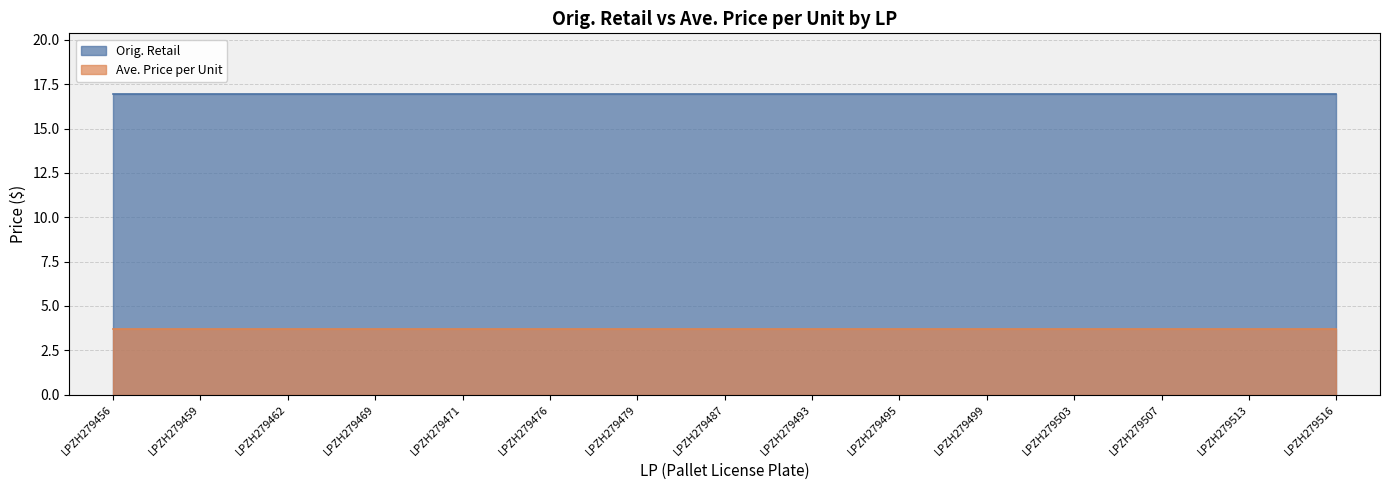

Reading left to right, what are all the values shown in this chart?

Orig. Retail: LPZH279456=17.0	LPZH279459=17.0	LPZH279462=17.0	LPZH279469=17.0	LPZH279471=17.0	LPZH279476=17.0	LPZH279479=17.0	LPZH279487=17.0	LPZH279493=17.0	LPZH279495=17.0	LPZH279499=17.0	LPZH279503=17.0	LPZH279507=17.0	LPZH279513=17.0	LPZH279516=17.0
Ave. Price per Unit: LPZH279456=3.7	LPZH279459=3.7	LPZH279462=3.7	LPZH279469=3.7	LPZH279471=3.7	LPZH279476=3.7	LPZH279479=3.7	LPZH279487=3.7	LPZH279493=3.7	LPZH279495=3.7	LPZH279499=3.7	LPZH279503=3.7	LPZH279507=3.7	LPZH279513=3.7	LPZH279516=3.7